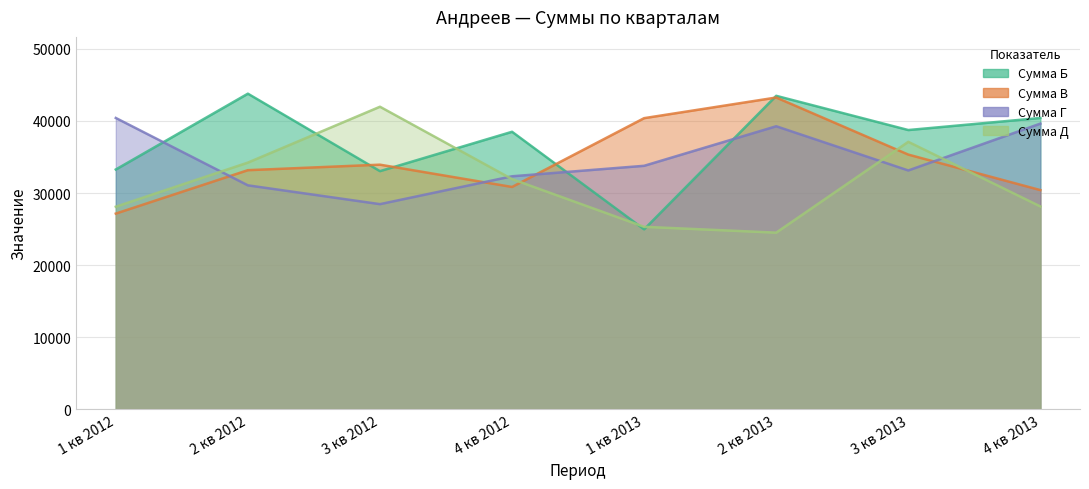

After their last crossing, which series has the higher values: Сумма Б or Сумма Г?

Сумма Б